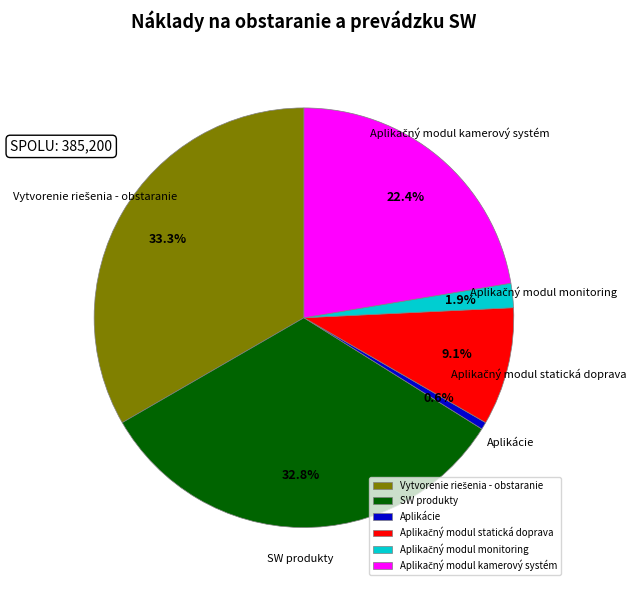

Does Aplikácie represent more than half of the total?

No